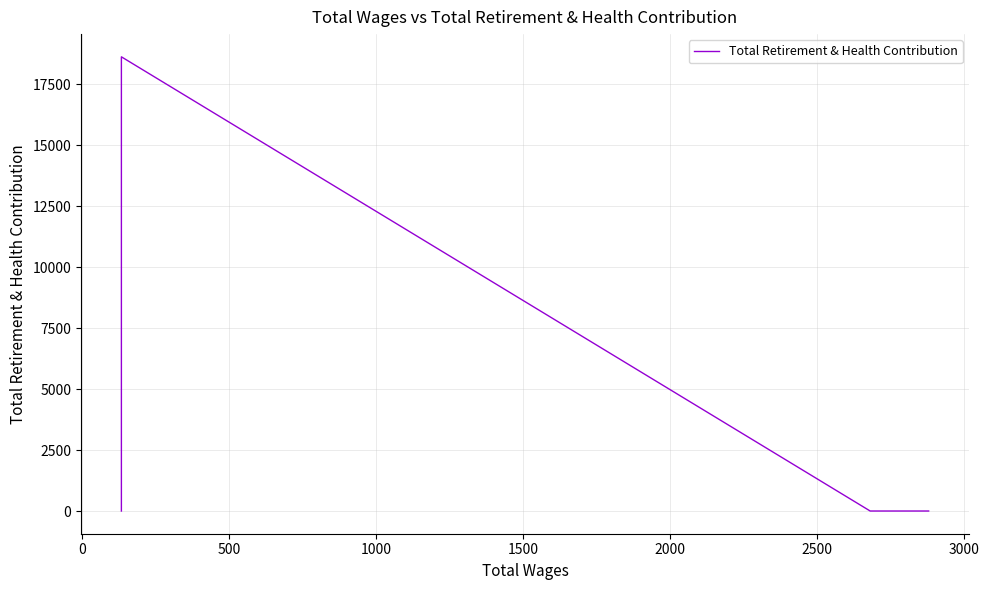

True or false: there are more than 1 points higher than both neighbors.

False